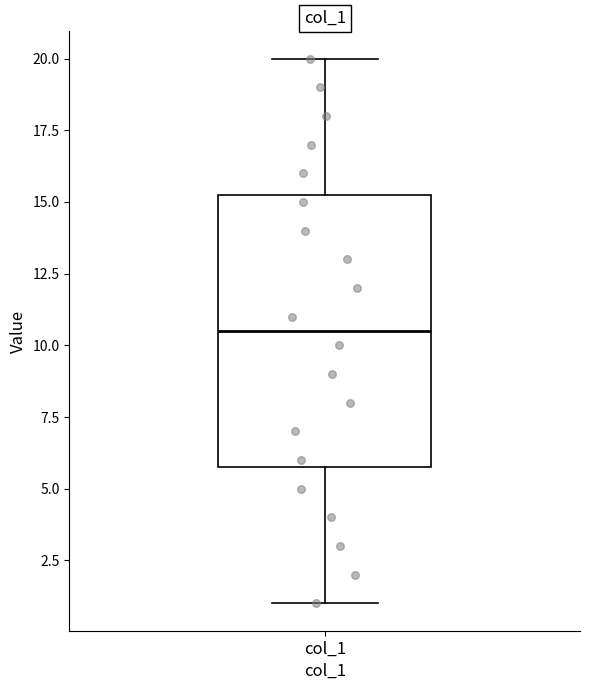

Read this box plot against the y-axis: the position of the median line, the range covered by the box, and the ends of both whiskers. The values are not printed on the chart, so give them approximately, as read against the axis.

median 10.5, box 6.0 to 15.5, whiskers 1.0 to 20.0